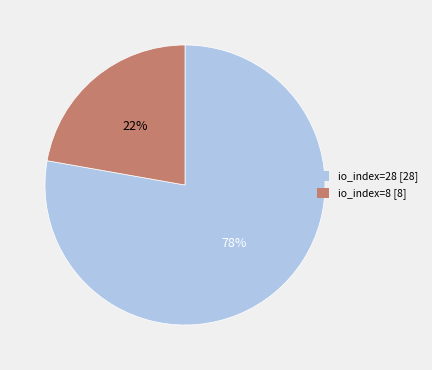

Which slice represents more than half of the pie?

io_index=28